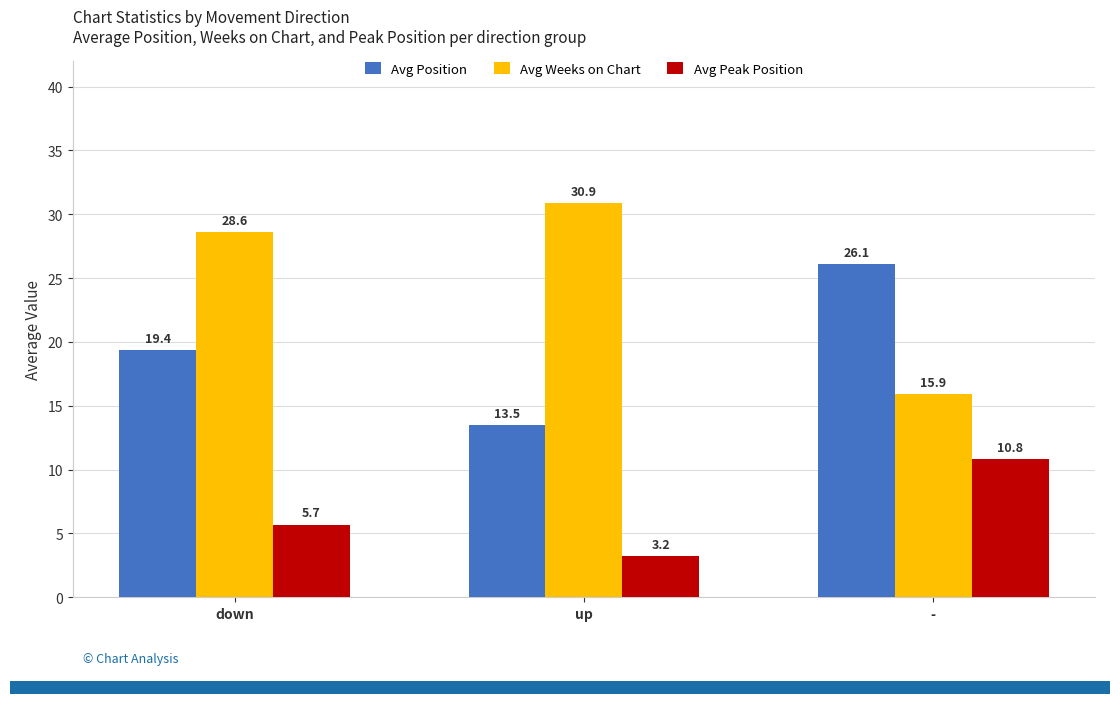

Which series has the largest total across all categories?

Avg Weeks on Chart